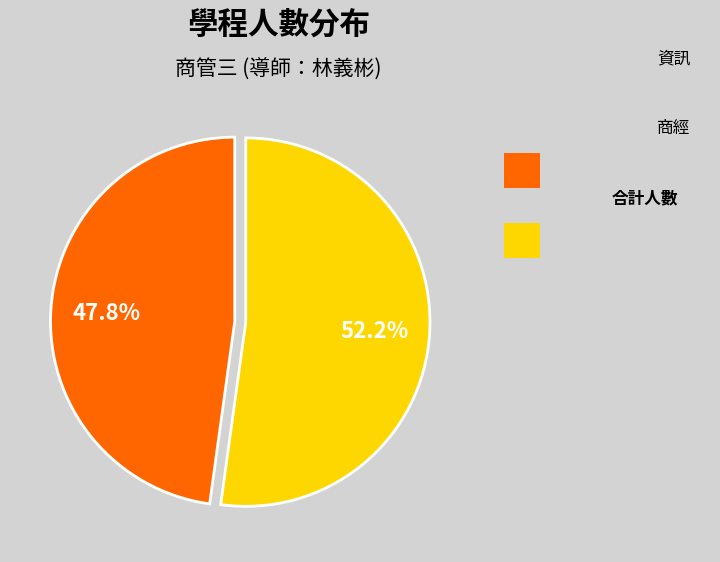

Is there any slice that represents more than half of the pie?

Yes